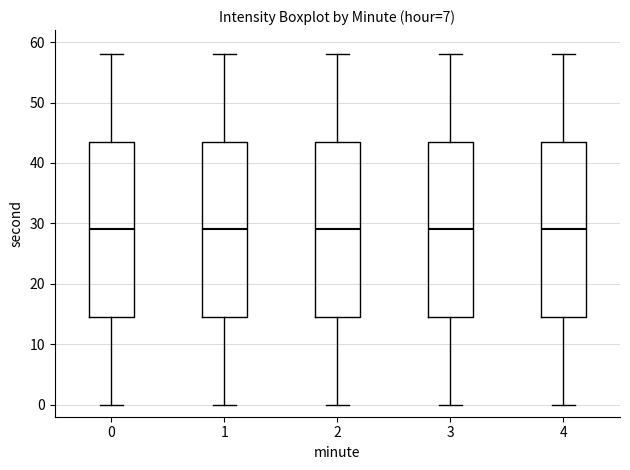

Reading left to right, read every box against the y-axis: the position of its median line, the range the box covers, and the ends of its whiskers. The values are not printed on the chart, so give them approximately, as read against the axis.

0: median 29, box 15 to 44, whiskers 0 to 58
1: median 29, box 15 to 44, whiskers 0 to 58
2: median 29, box 15 to 44, whiskers 0 to 58
3: median 29, box 15 to 44, whiskers 0 to 58
4: median 29, box 15 to 44, whiskers 0 to 58